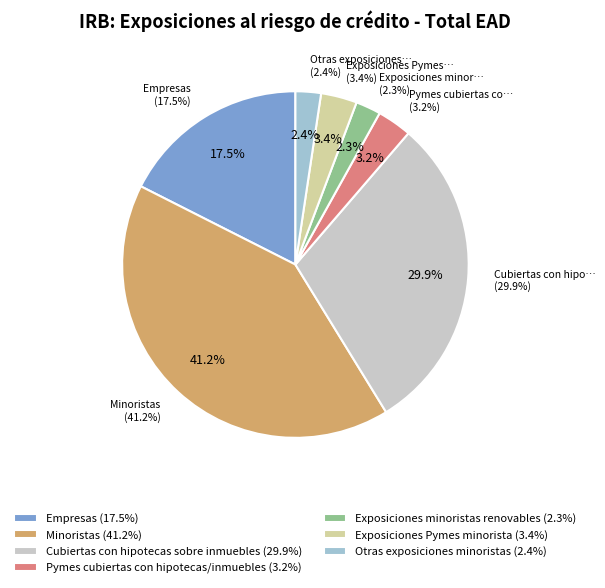

Count the number of slices in the pie.

7